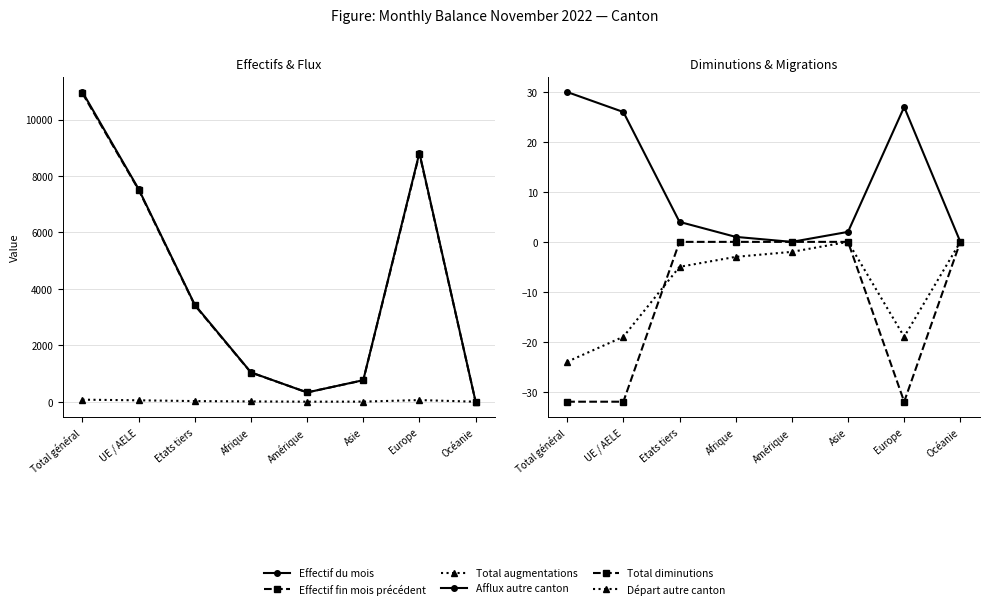

How many values in the Total augmentations series are below 22?

4